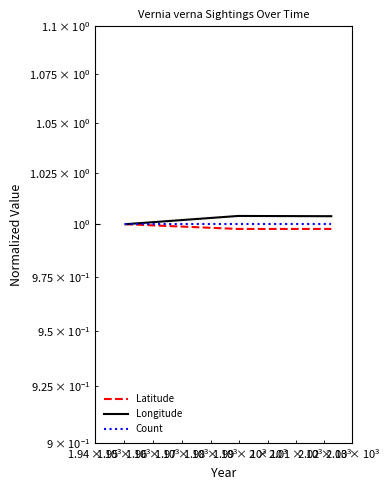

What is the minimum value for Latitude?

1.0